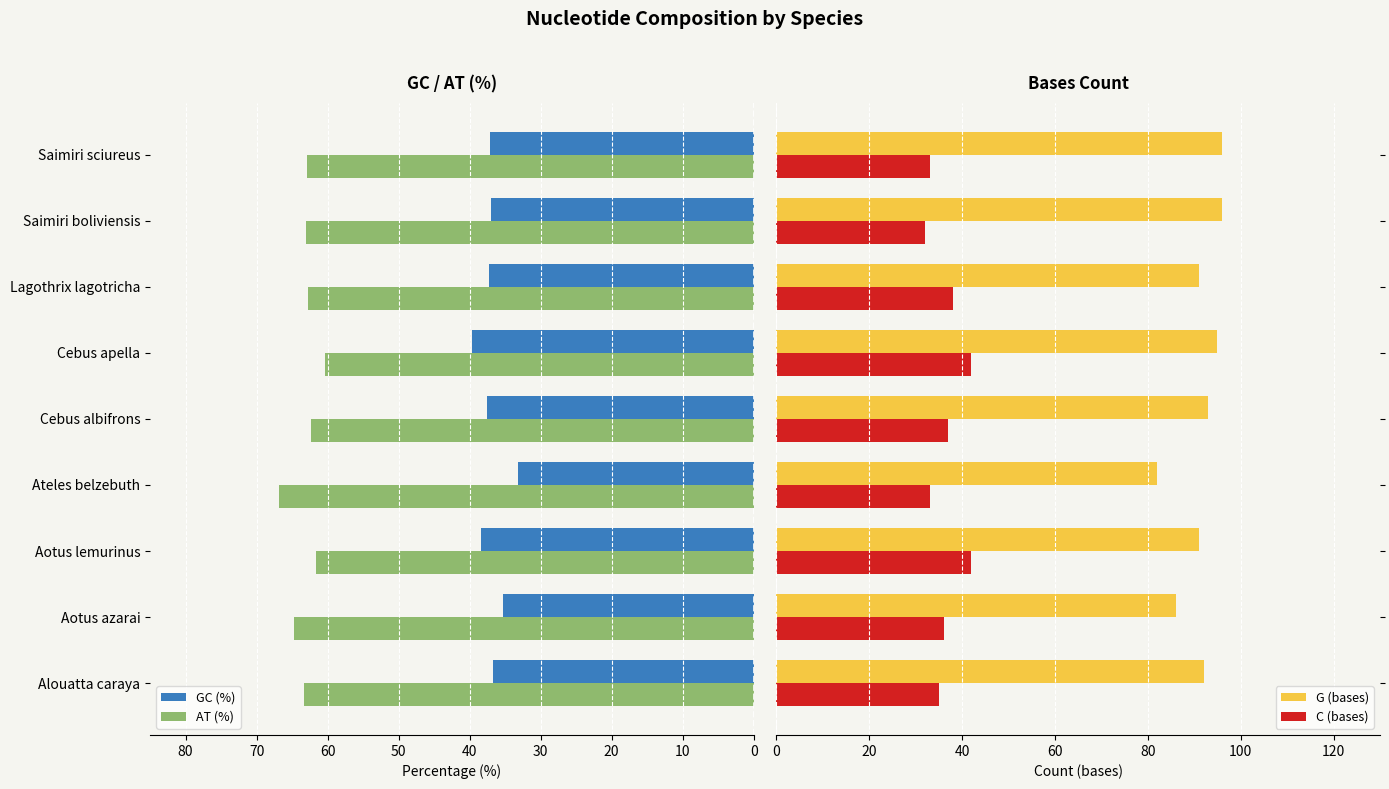

Read the GC (%) value at Aotus azarai.

35.3